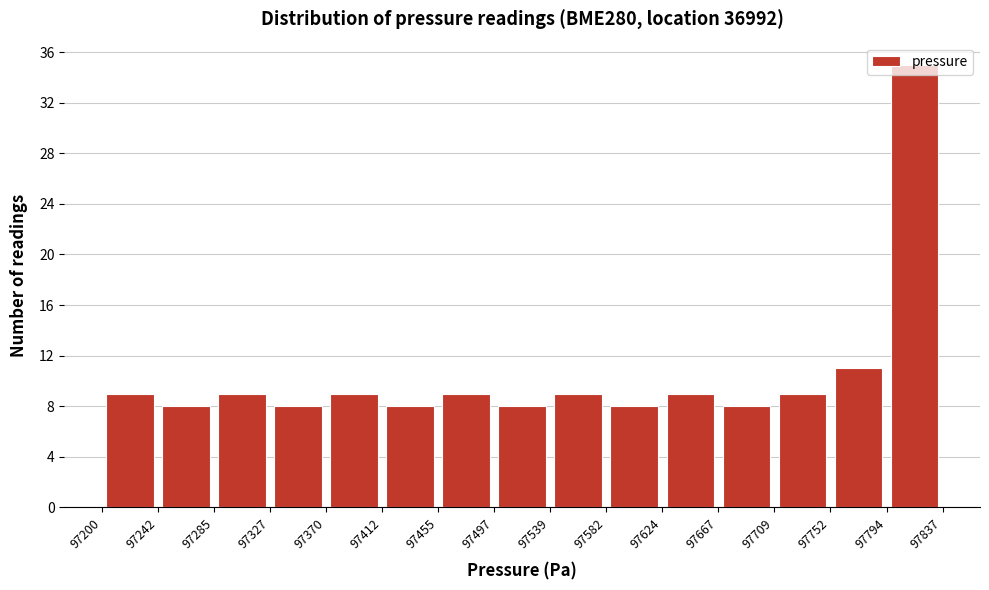

Over which range of the x-axis is the bar tallest?

97794 to 97837